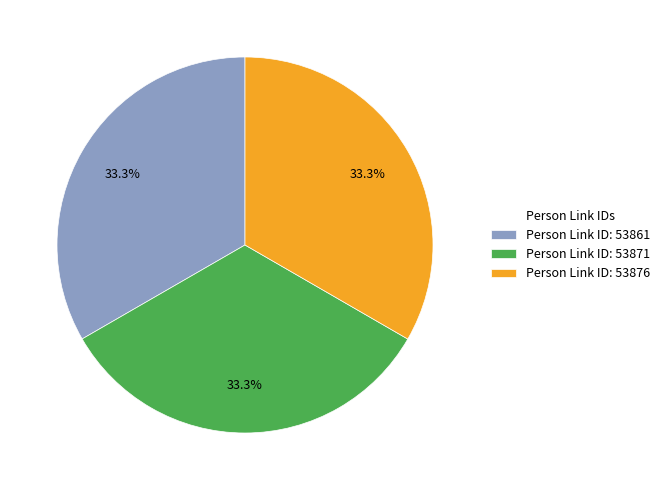

Approximately how many times larger is the value at Person Link ID: 53871 compared to Person Link ID: 53861?

1.0